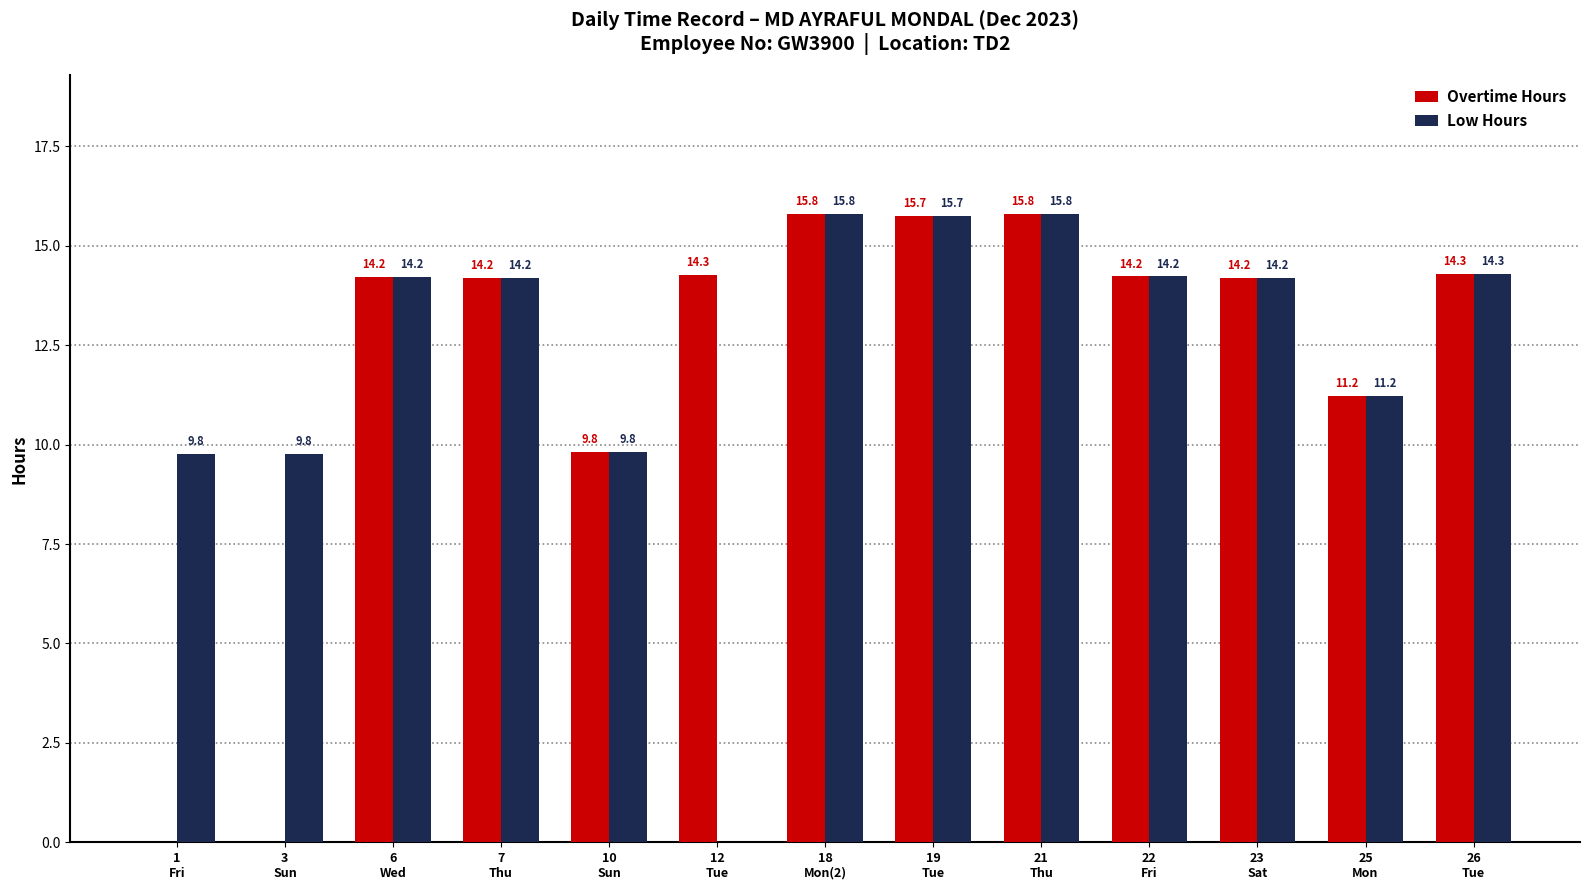

Which series has the largest total across all categories?

Low Hours